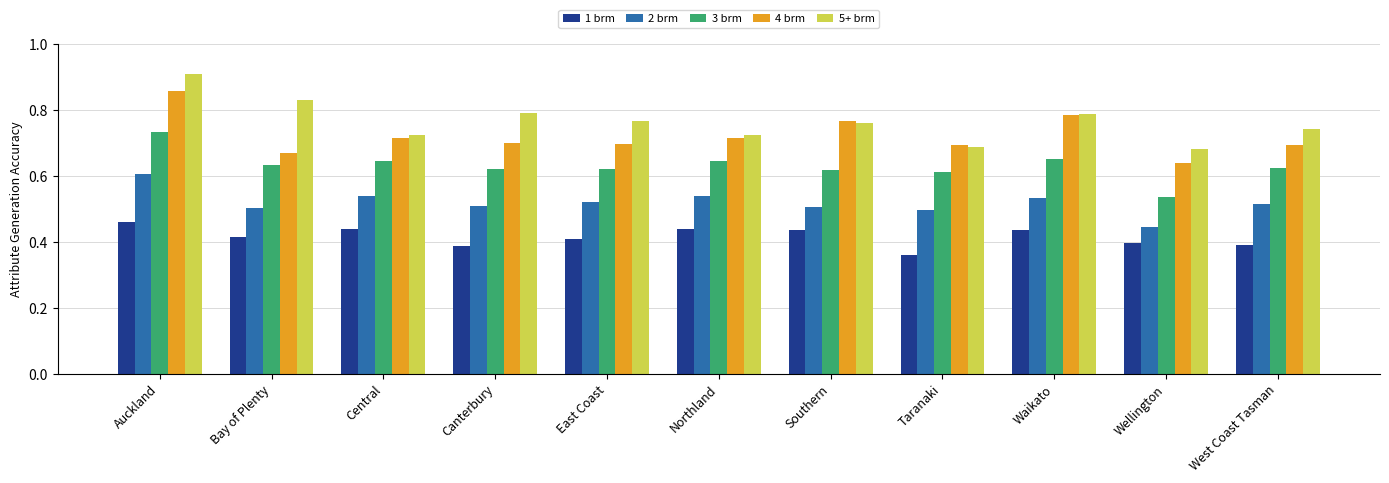

Is the value of 4 brm at Taranaki greater than the value of 3 brm at Taranaki?

Yes